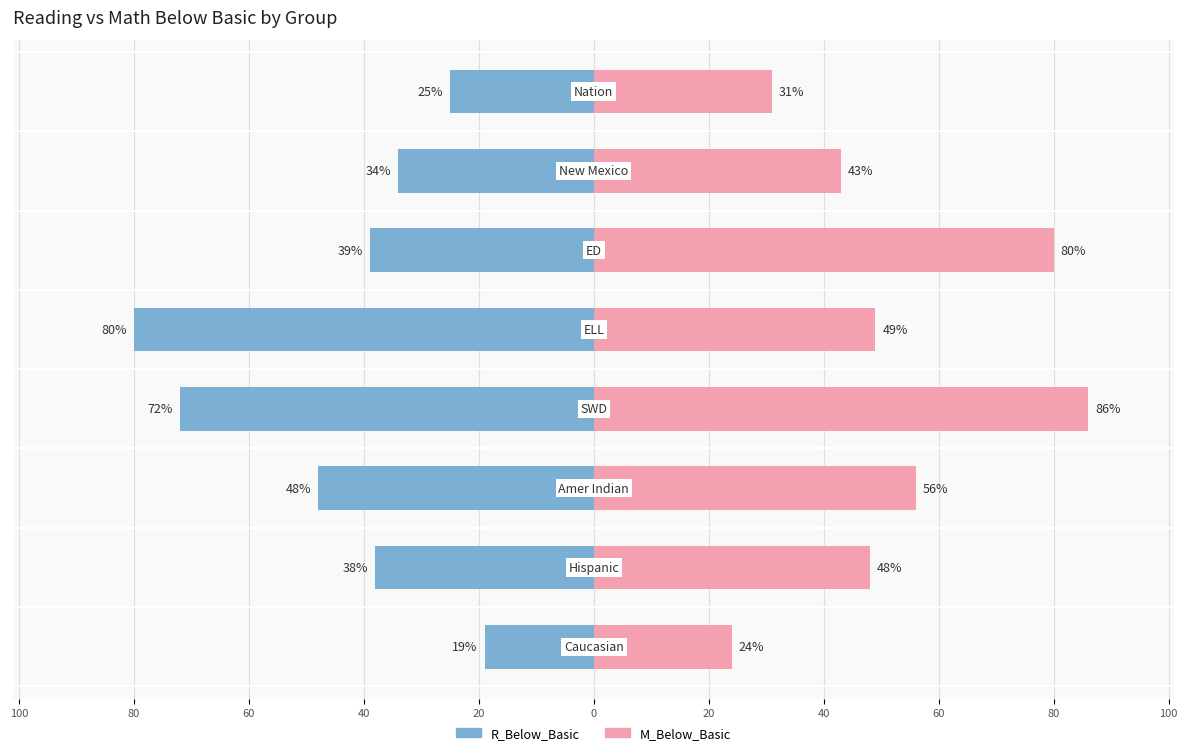

What is the difference between the maximum and minimum values in the M_Below_Basic series?

62